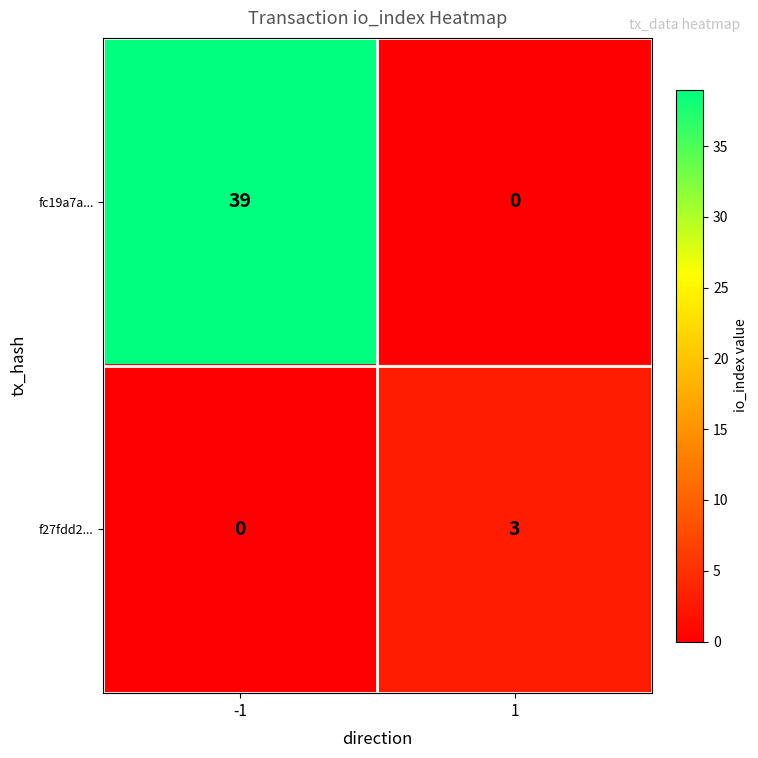

At -1, list the series in order from largest to smallest.

fc19a7a..., f27fdd2...